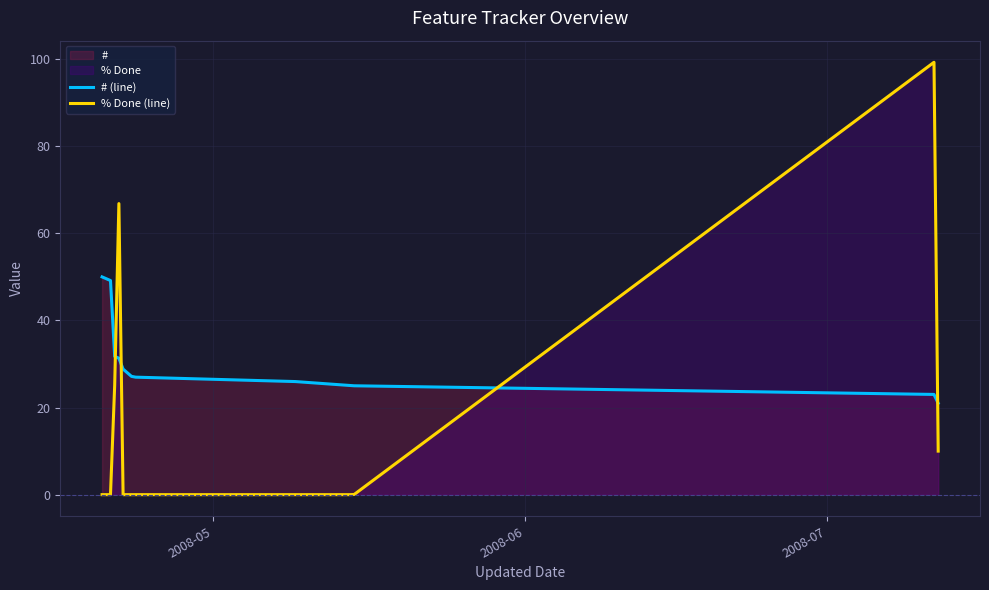

What is the value of the # point at the 7th from the left?

27